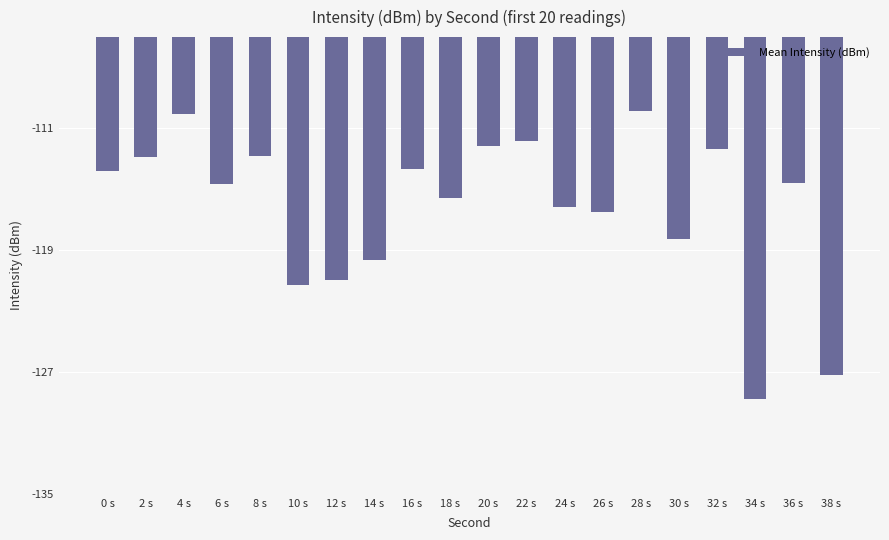

What is the approximate value at 8 s?

-112.8